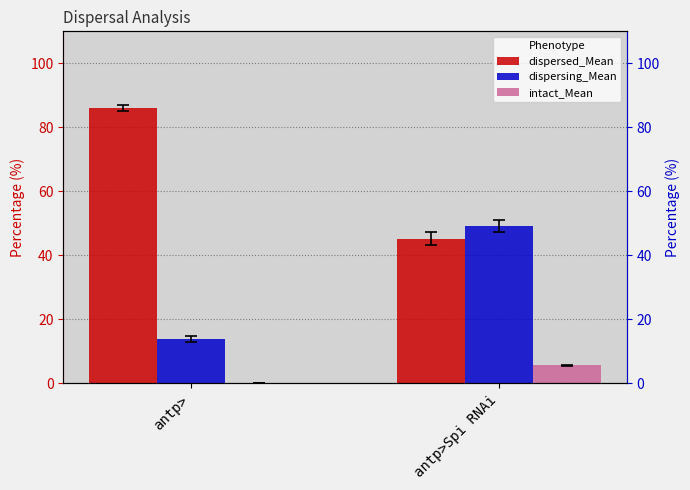

Which series has the largest total across all categories?

dispersed_Mean